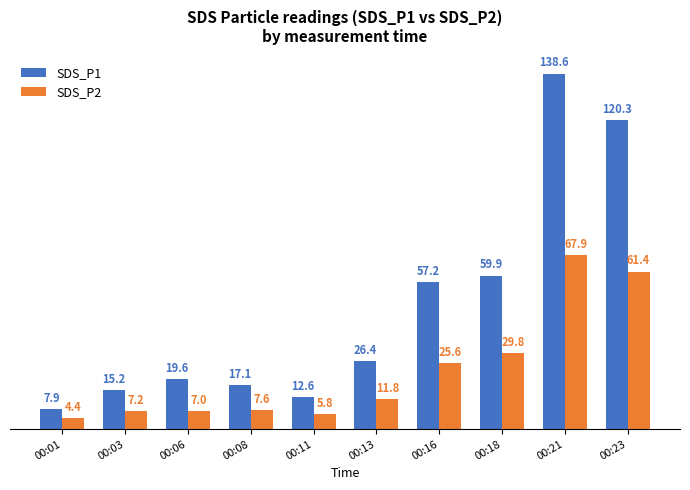

Which series changed the most between 00:06 and 00:23?

SDS_P1